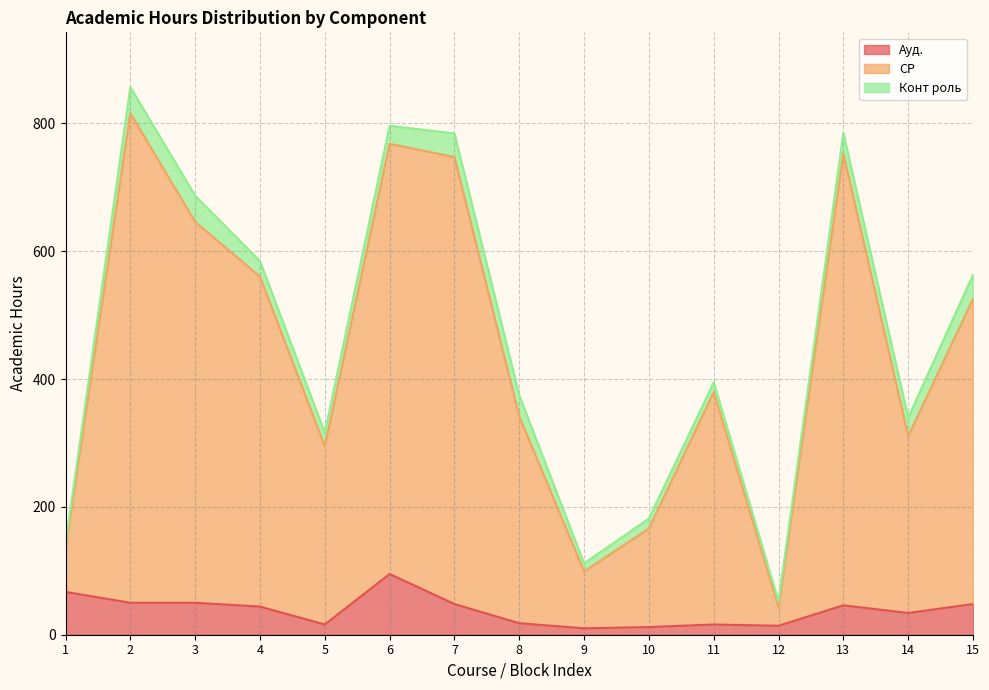

Is it true that Ауд. equals 72.8 at 13?

False